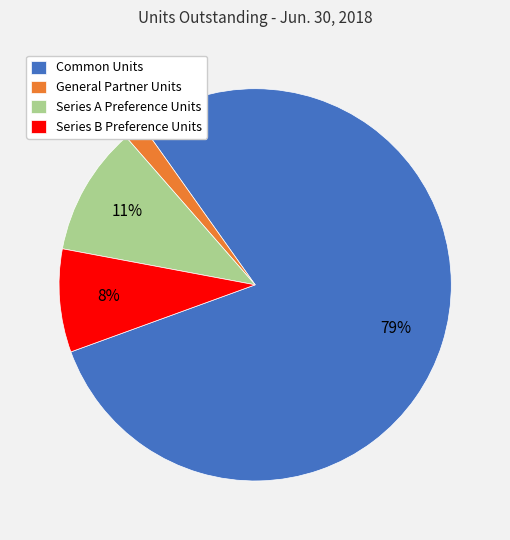

To the nearest percent, what portion does Common Units represent?

79%